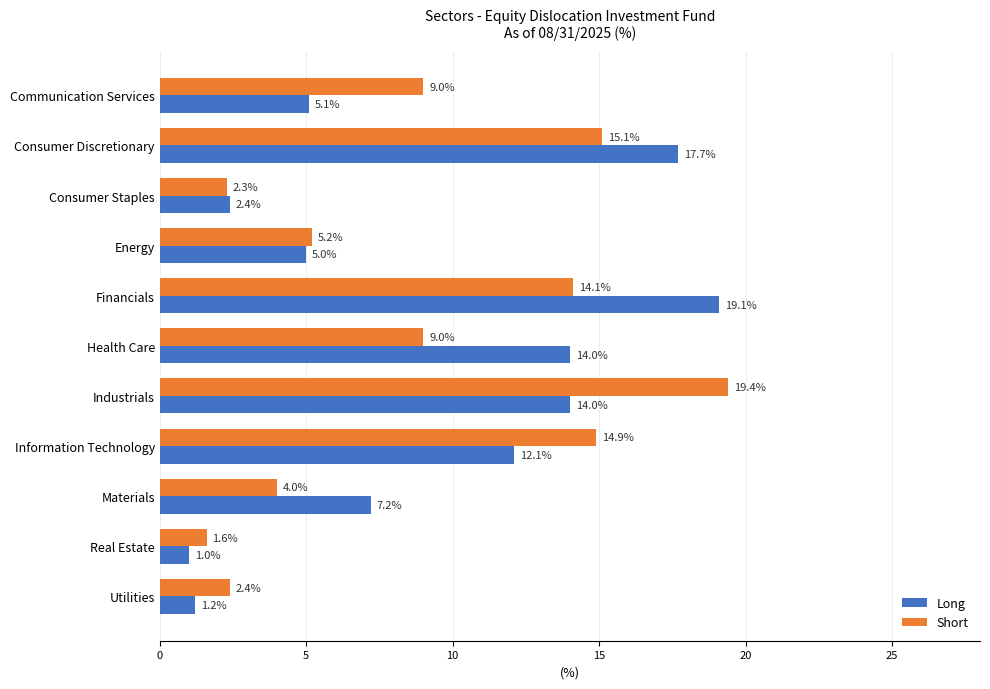

Read the Long value at Real Estate.

1.0